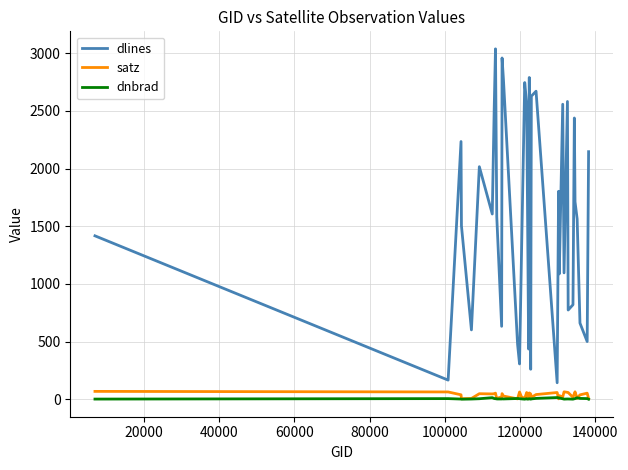

What is the maximum value shown in the chart?

3037.0